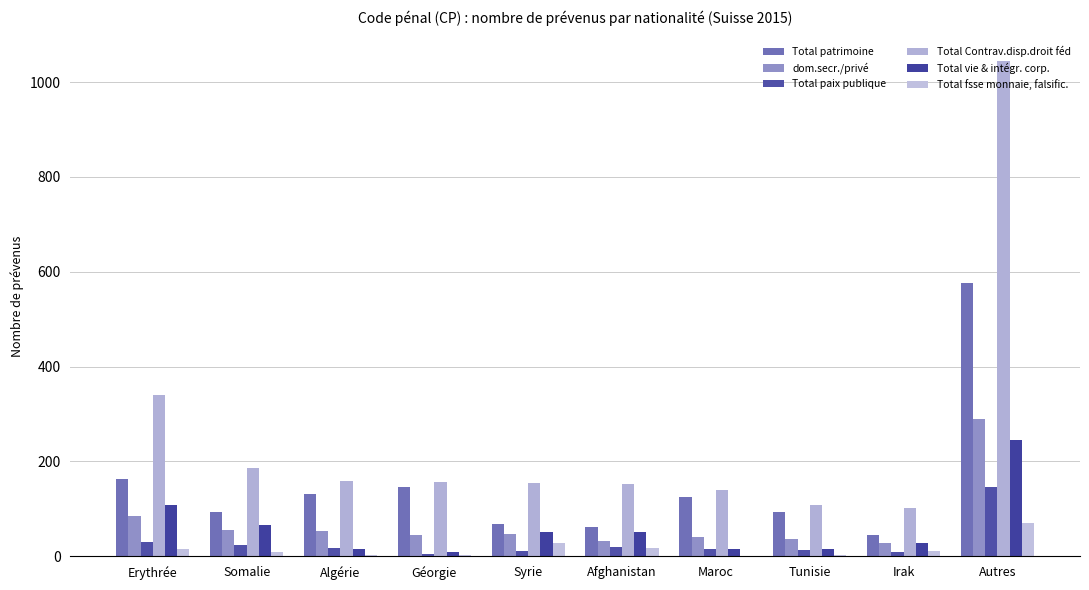

Rank the series by their maximum value, from highest to lowest.

Total Contrav.disp.droit féd, Total patrimoine, dom.secr./privé, Total vie & intégr. corp., Total paix publique, Total fsse monnaie, falsific.